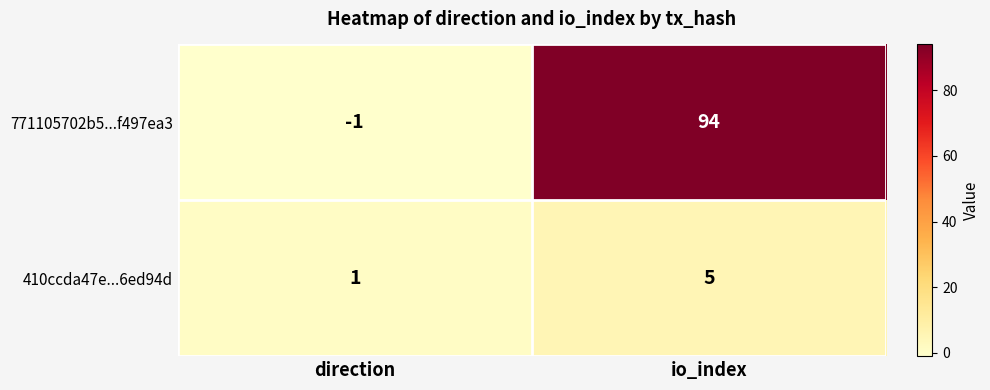

Reading left to right, what are all the values shown in this chart?

771105702b5...f497ea3: direction=-1	io_index=94
410ccda47e...6ed94d: direction=1	io_index=5